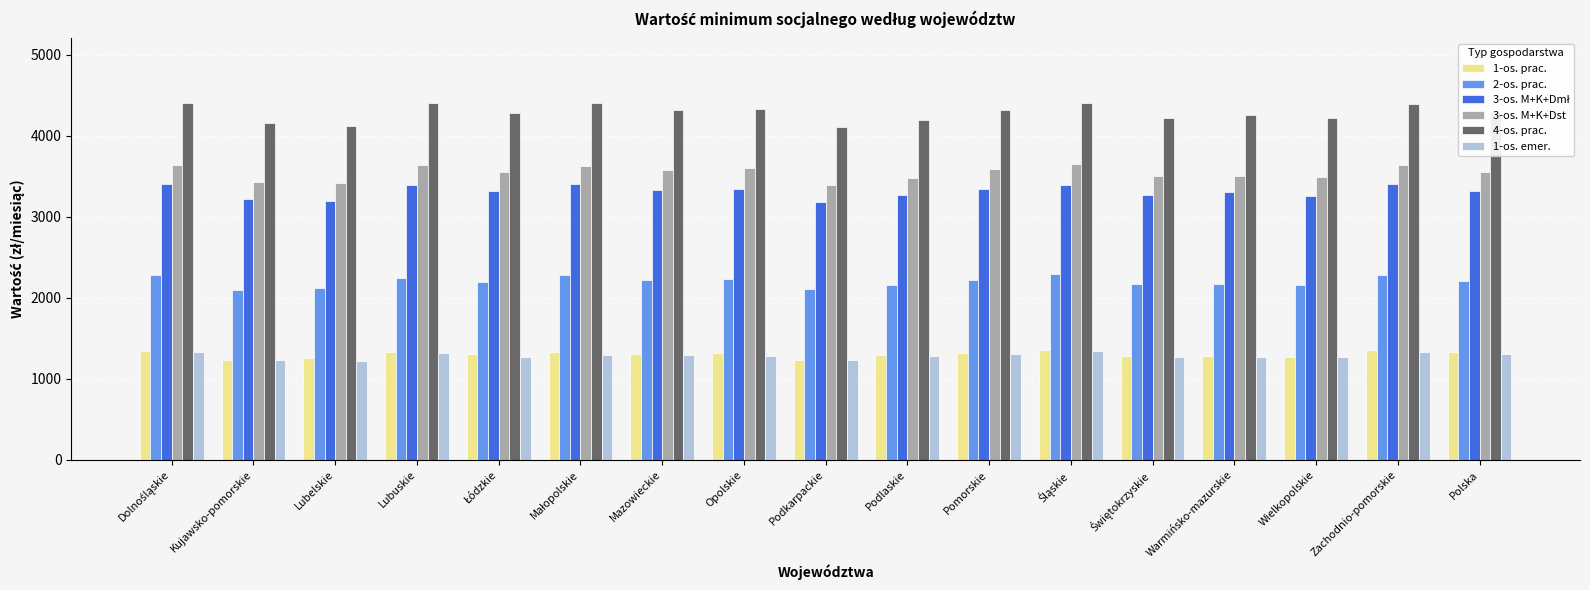

Is the value of 4-os. prac. at Mazowieckie greater than the value of 1-os. prac. at Podlaskie?

Yes